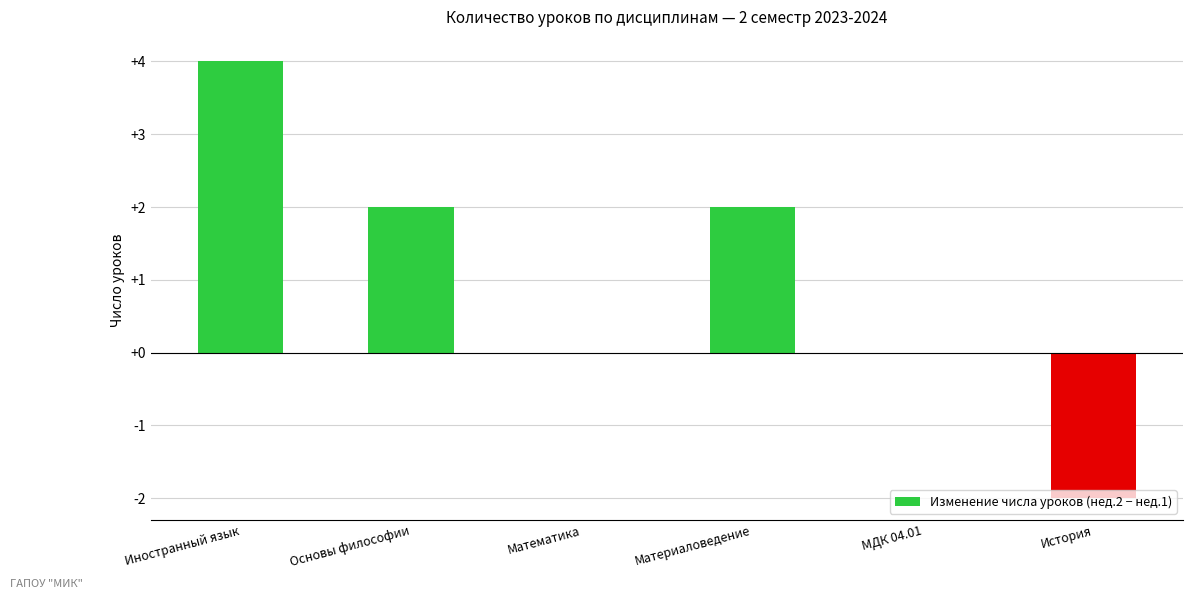

What is the maximum value shown in the chart?

4